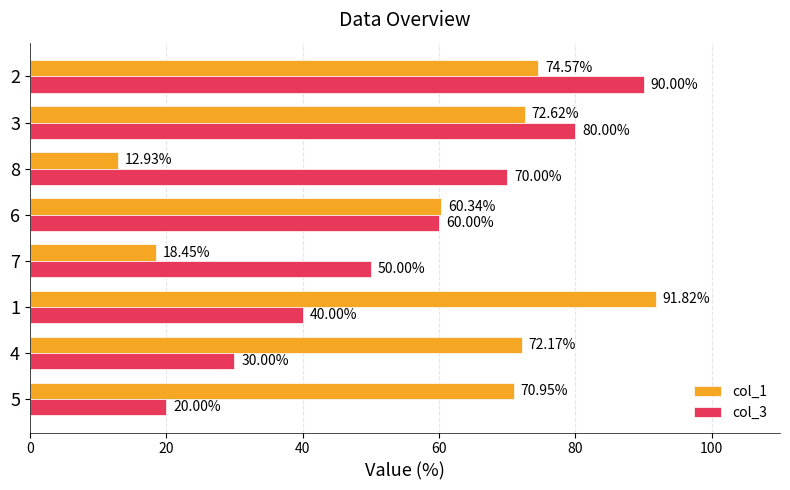

Which category has the highest value in the col_1 series?

1